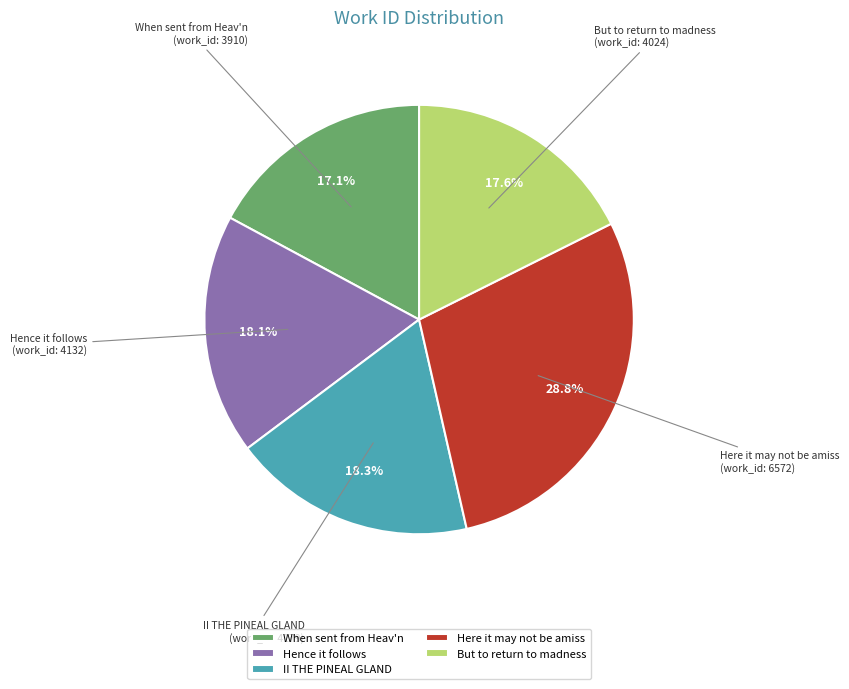

To the nearest percent, what is the combined percentage of Hence it follows and But to return to madness?

36%